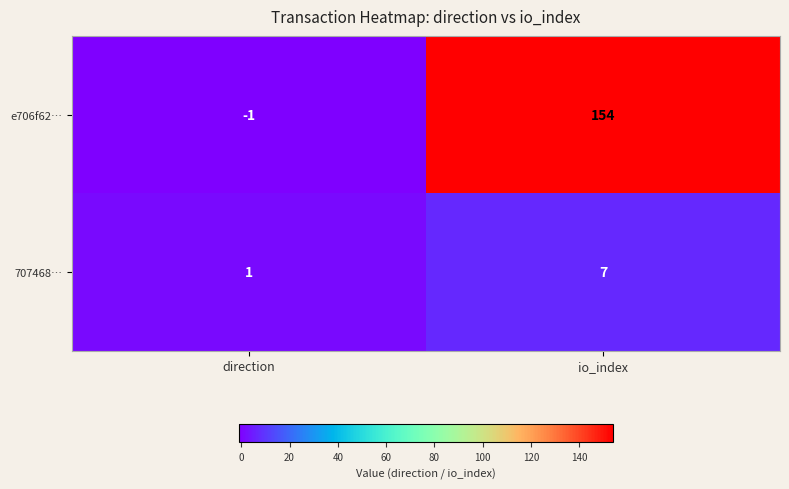

How many values in e706f62… are below zero?

1